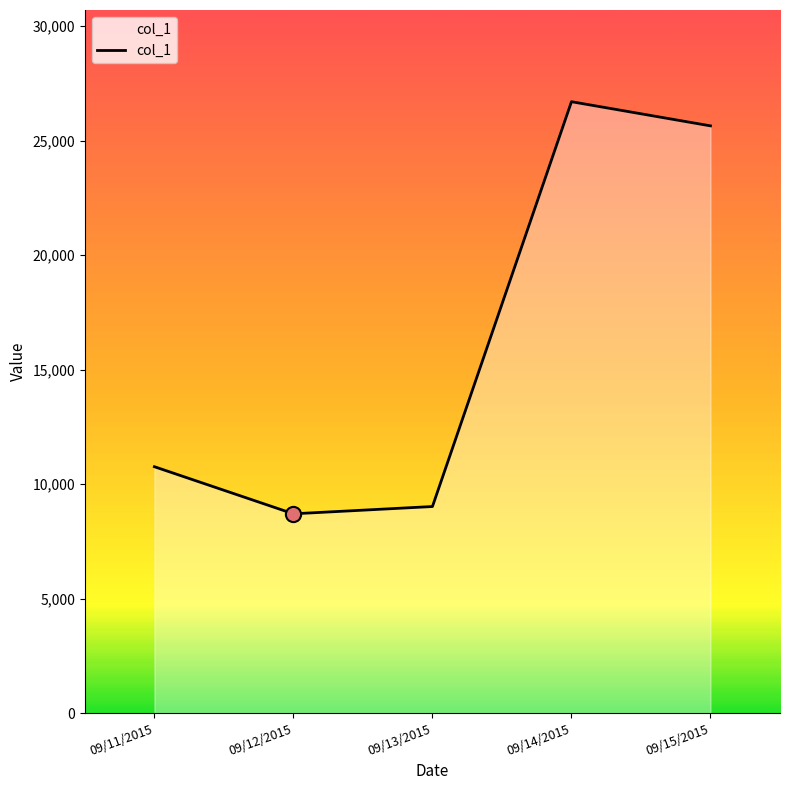

Between 09/15/2015 and 09/11/2015, which is larger?

09/15/2015